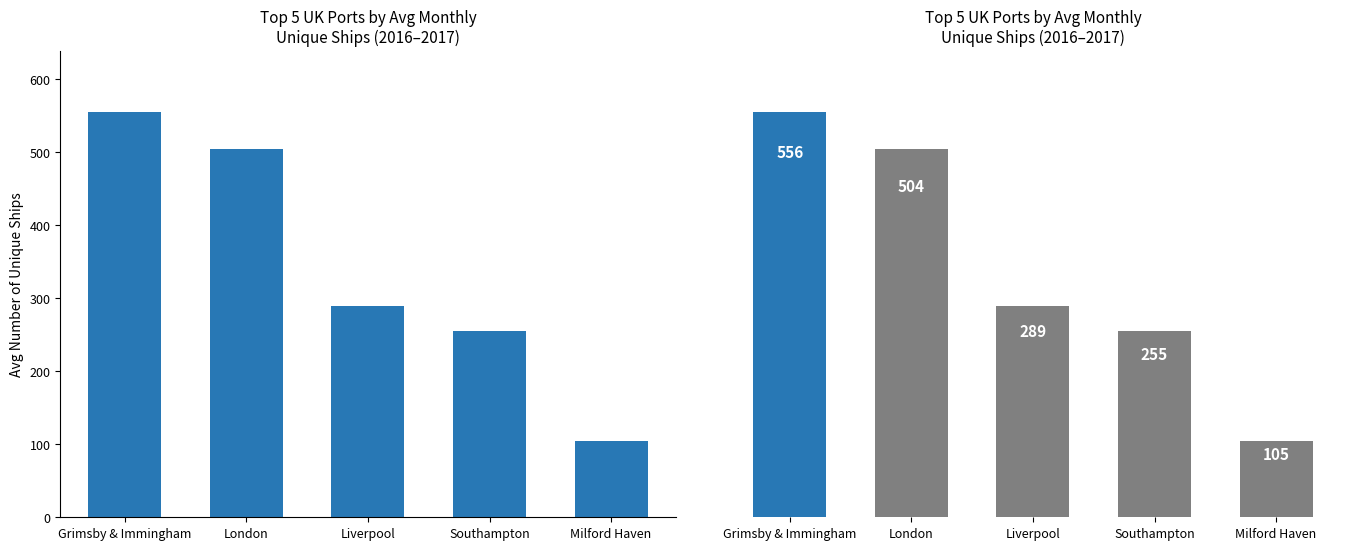

What is the difference between the second highest and minimum values?

399